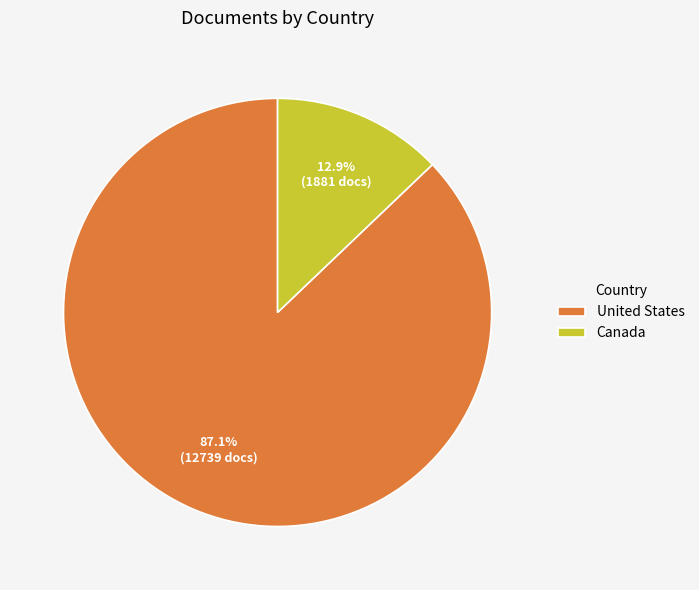

Rank the categories by value from highest to lowest.

United States, Canada